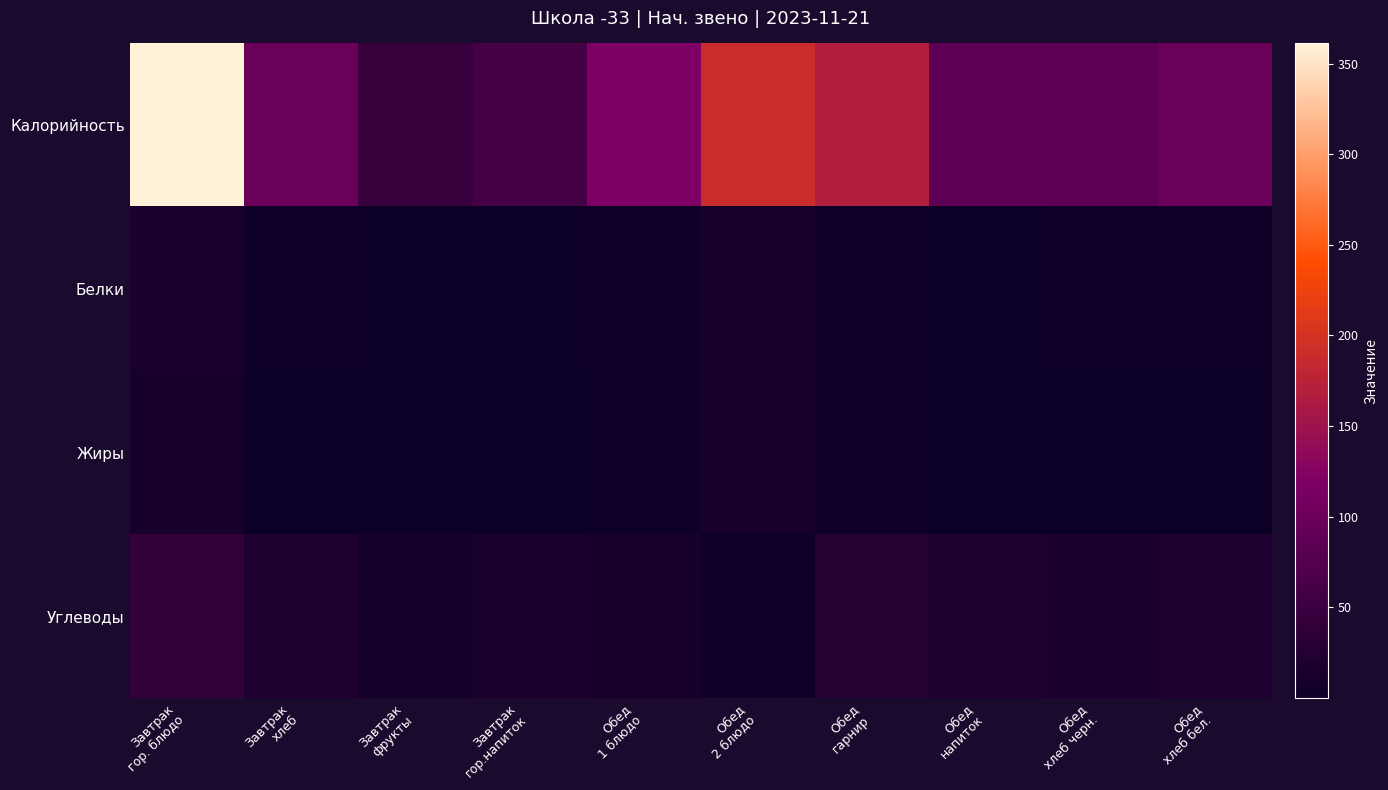

What is the minimum value for Углеводы?

4.0